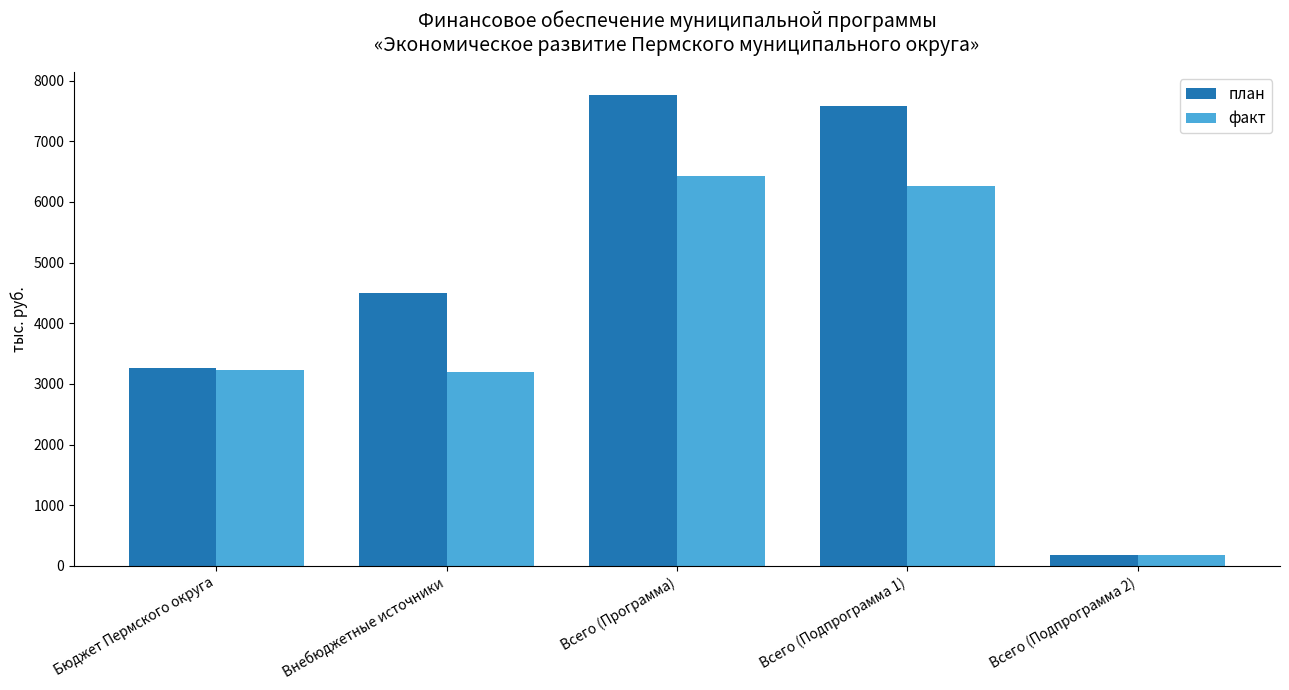

Which label corresponds to the smallest value in the chart?

Всего (Подпрограмма 2)